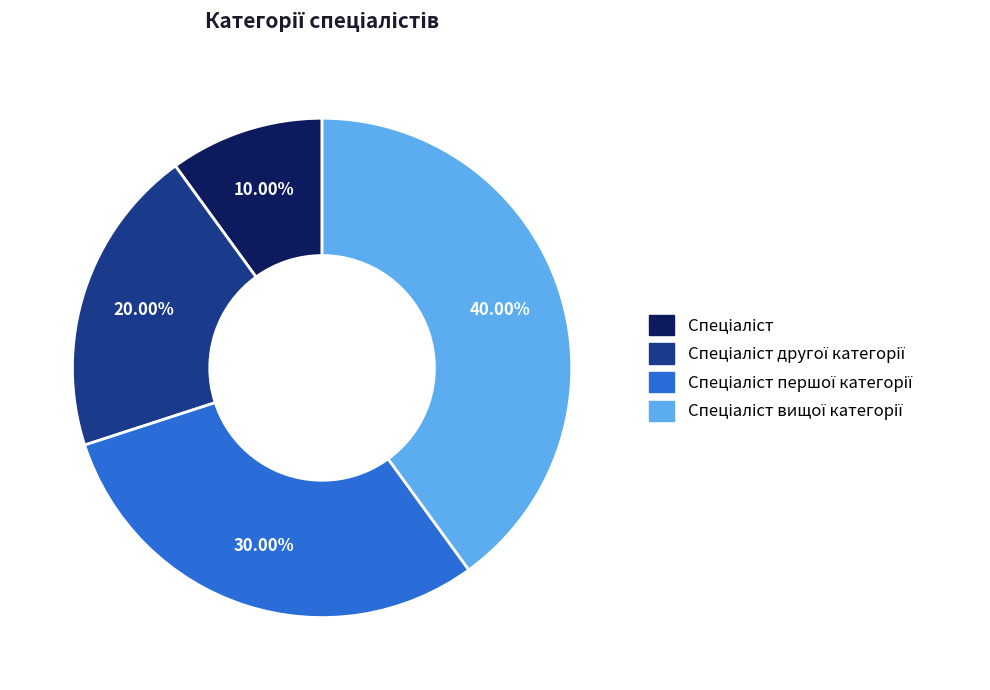

Is there any slice that represents more than half of the pie?

No